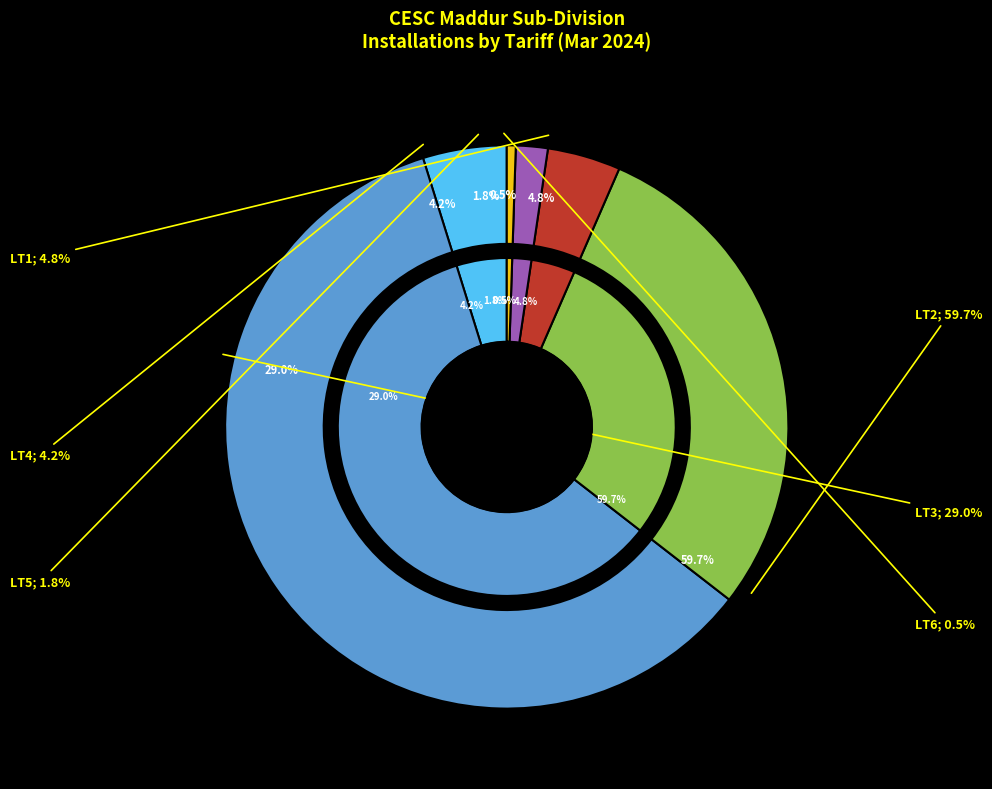

What percentage do LT2 and LT1 together represent?

64.5%